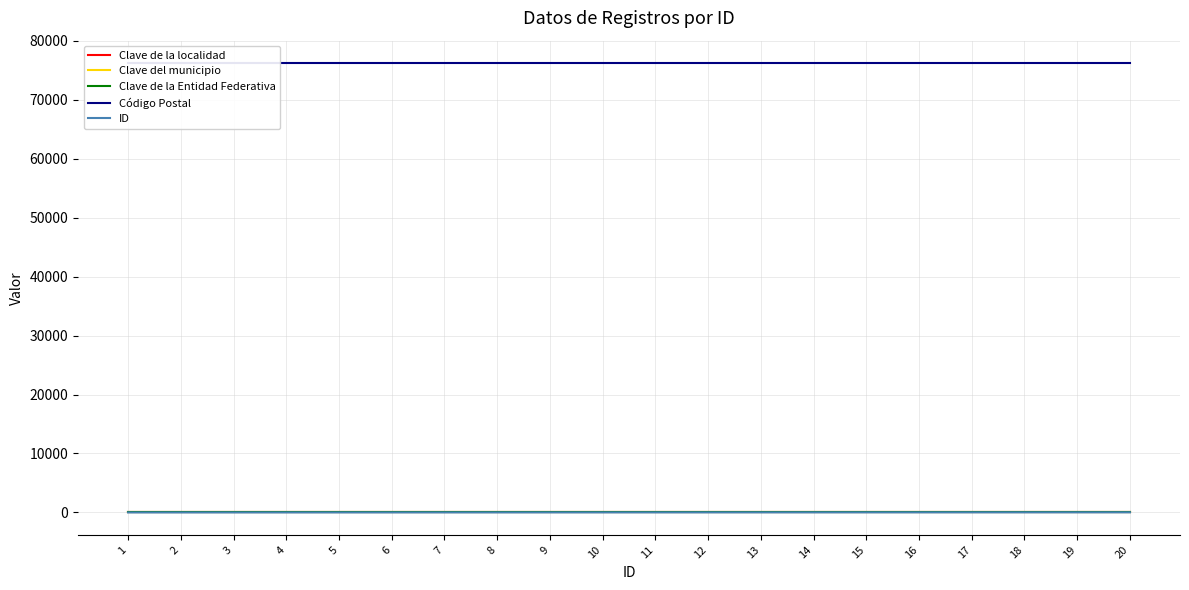

Reading left to right, what are all the values shown in this chart?

Clave de la localidad: 1=108	2=108	3=108	4=108	5=108	6=108	7=108	8=108	9=108	10=108	11=108	12=108	13=108	14=108	15=108	16=108	17=108	18=108	19=108	20=108
Clave del municipio: 1=14	2=14	3=14	4=14	5=14	6=14	7=14	8=14	9=14	10=14	11=14	12=14	13=14	14=14	15=14	16=14	17=14	18=14	19=14	20=14
Clave de la Entidad Federativa: 1=22	2=22	3=22	4=22	5=22	6=22	7=22	8=22	9=22	10=22	11=22	12=22	13=22	14=22	15=22	16=22	17=22	18=22	19=22	20=22
Código Postal: 1=76220	2=76220	3=76220	4=76220	5=76220	6=76220	7=76220	8=76220	9=76220	10=76220	11=76220	12=76220	13=76220	14=76220	15=76220	16=76220	17=76220	18=76220	19=76220	20=76220
ID: 1=1	2=2	3=3	4=4	5=5	6=6	7=7	8=8	9=9	10=10	11=11	12=12	13=13	14=14	15=15	16=16	17=17	18=18	19=19	20=20